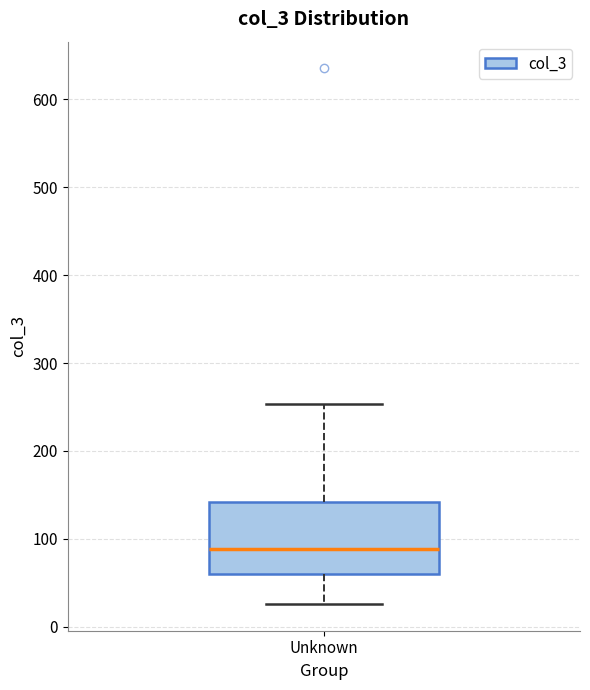

Where is the upper edge of the box for Unknown on the y-axis? The values are not printed on the chart, so give them approximately, as read against the axis.

140